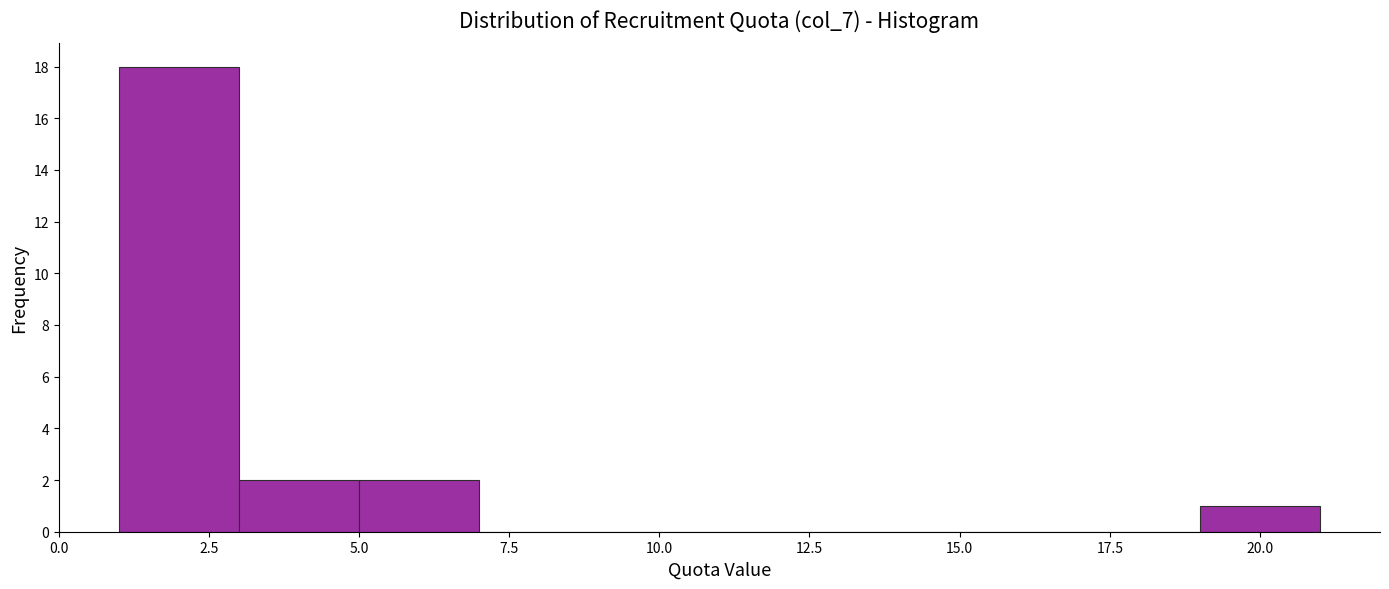

Reading left to right, list every bar in this chart as the range it spans on the x-axis followed by its height. The values are not printed on the chart, so give them approximately, as read against the axis.

1 to 3: 18
3 to 5: 2
5 to 7: 2
7 to 9: 0
9 to 11: 0
11 to 13: 0
13 to 15: 0
15 to 17: 0
17 to 19: 0
19 to 21: 1